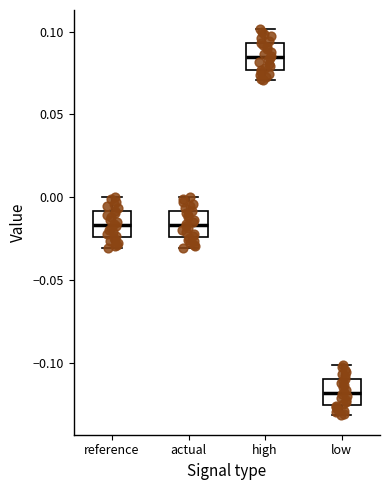

Where does the lower whisker of the box for low end on the y-axis? The values are not printed on the chart, so give them approximately, as read against the axis.

-0.130